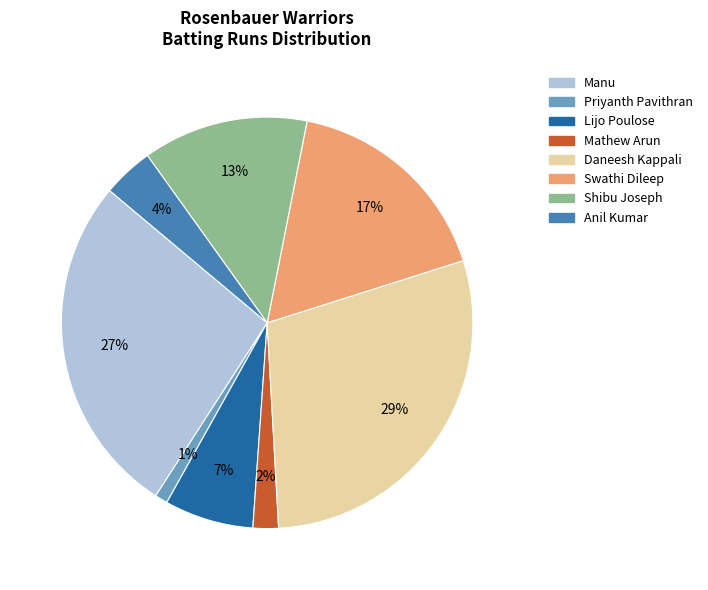

Does any single category account for the majority?

No